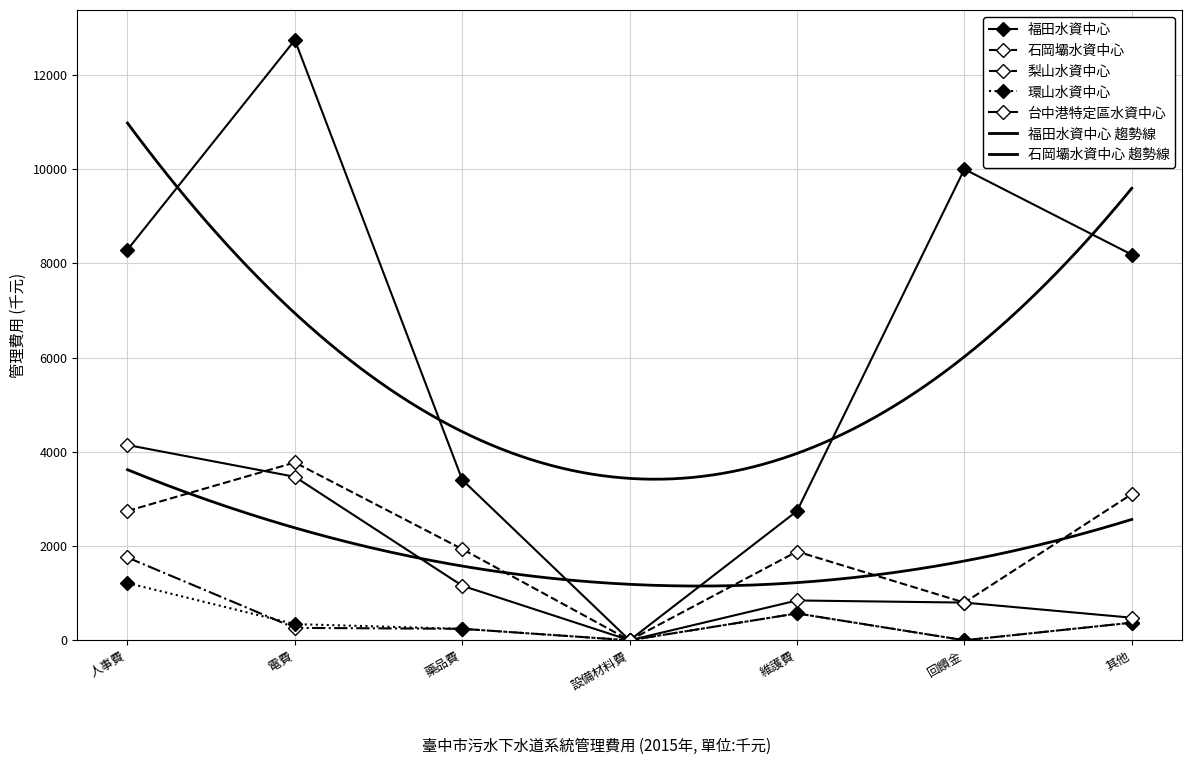

Count the number of data series in this chart.

5